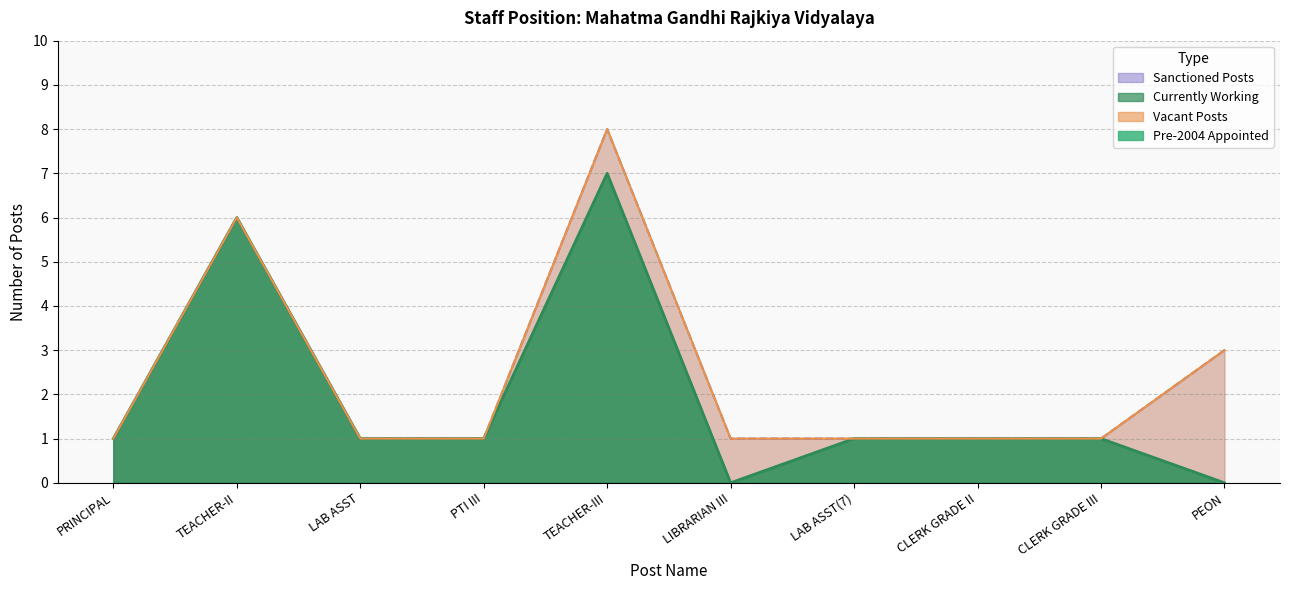

What value does the Currently Working series have at TEACHER-II?

6